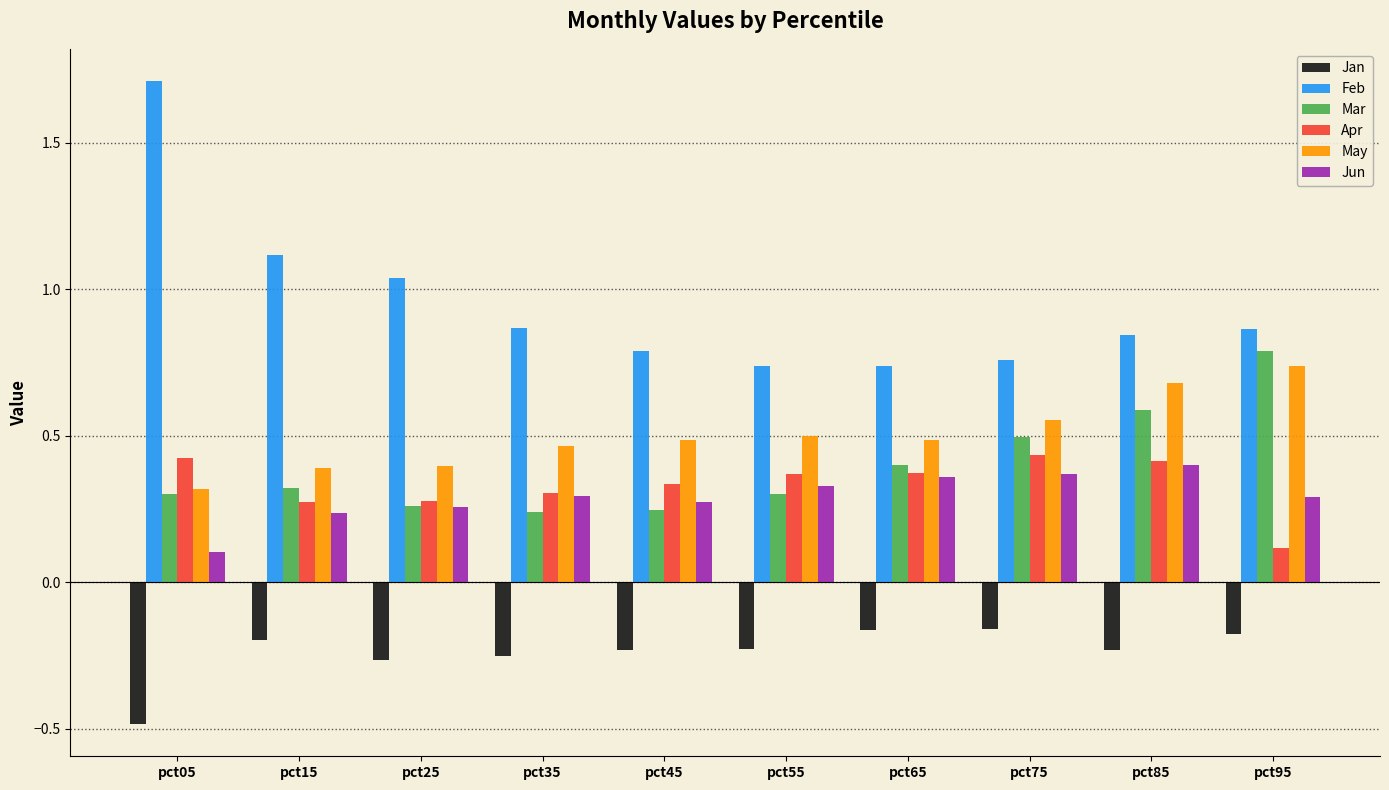

What is the sum of all May values?

5.0